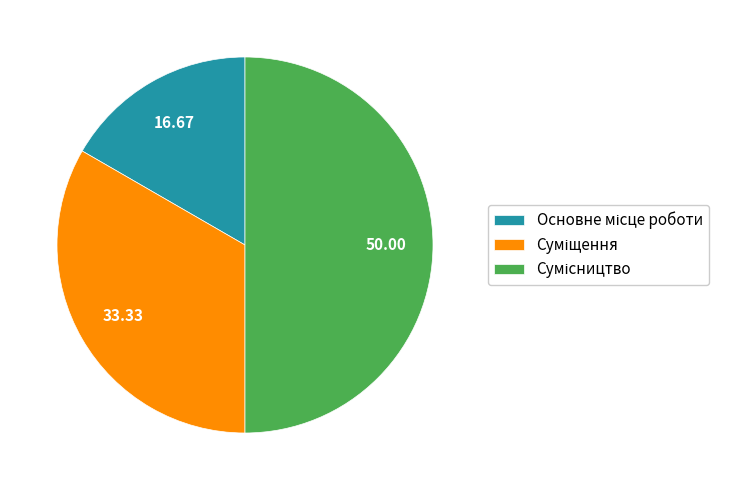

What percentage is the Основне місце роботи slice, to the nearest percent?

17%